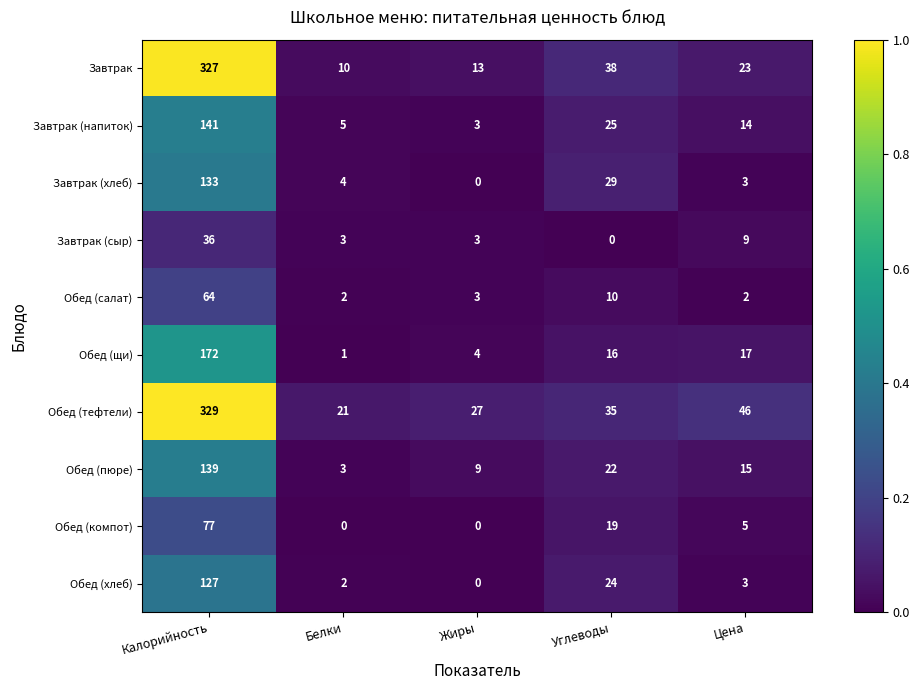

Where is Завтрак nearest to the value 168?

Углеводы